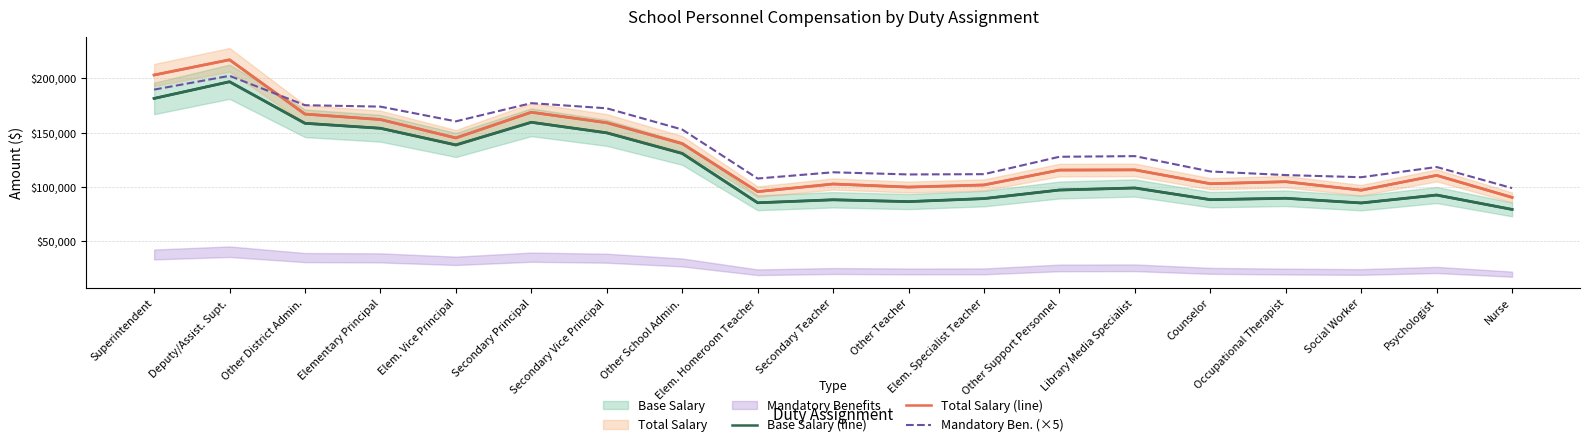

Which category has the lowest value in the Base Salary (line) series?

Nurse